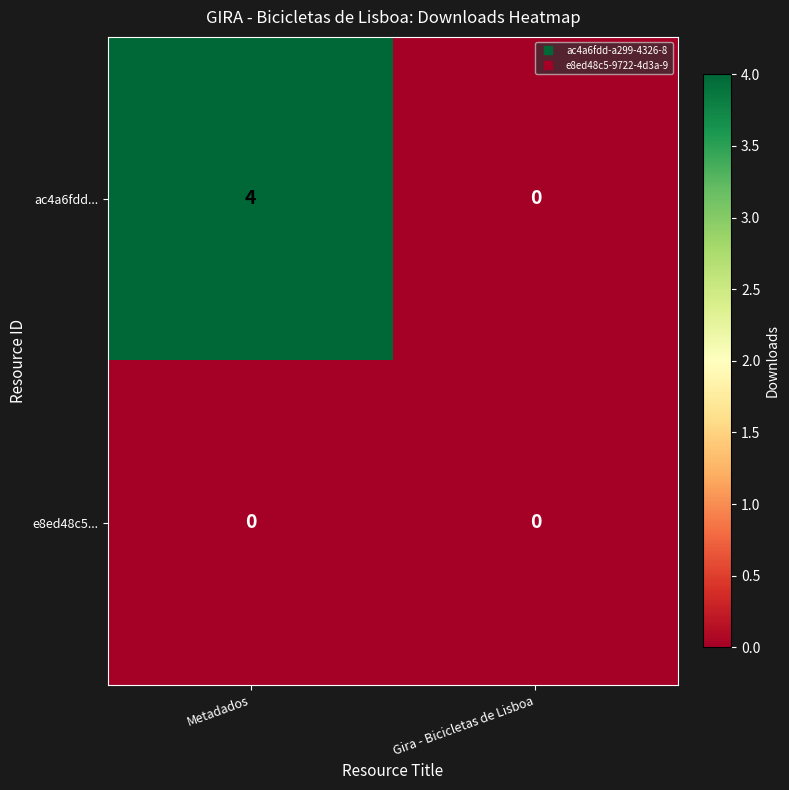

Reading left to right, extract all data points from this chart.

ac4a6fdd...: 4	0
e8ed48c5...: 0	0